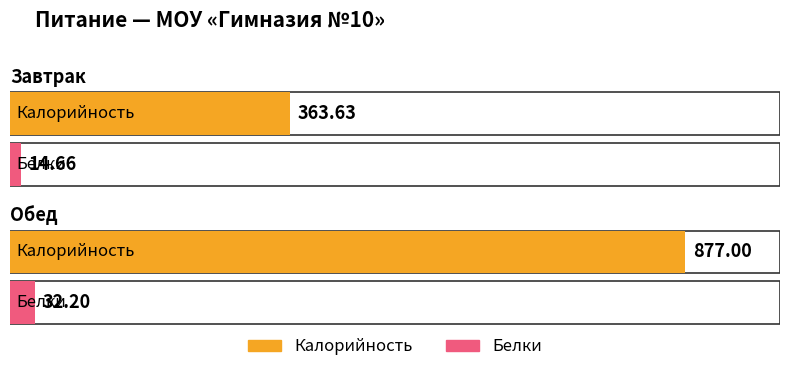

Reading right to left, transcribe all the data shown in this chart.

Калорийность: Обед=877.0	Завтрак=363.6
Белки: Обед=32.2	Завтрак=14.7